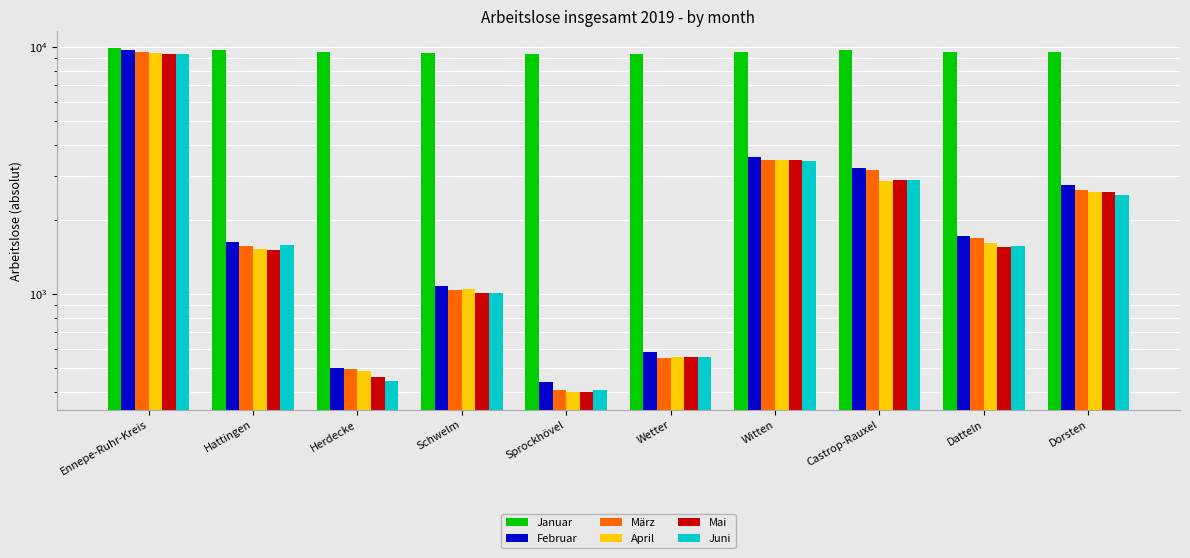

How many categories are shown in the chart?

10